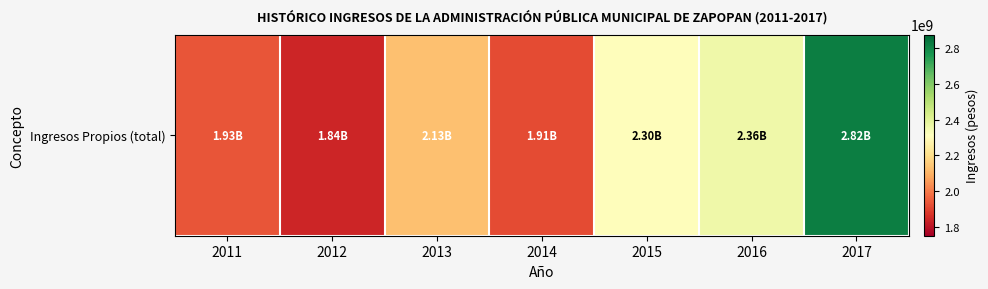

Reading left to right, what are all the values shown in this chart?

2011=1930083810.0	2012=1840818801.0	2013=2131542201.0	2014=1914037136.0	2015=2304332840.0	2016=2356935175.3	2017=2819492914.6